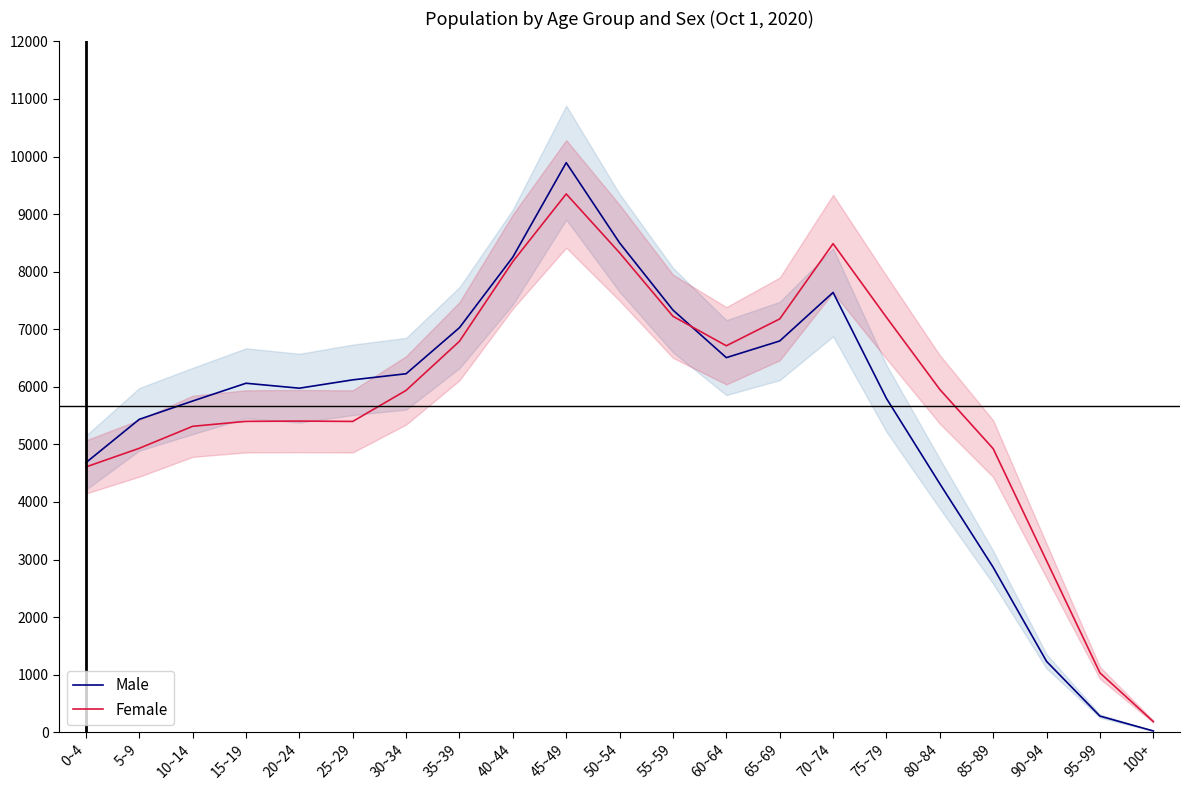

What is the average value of the Male series?

5558